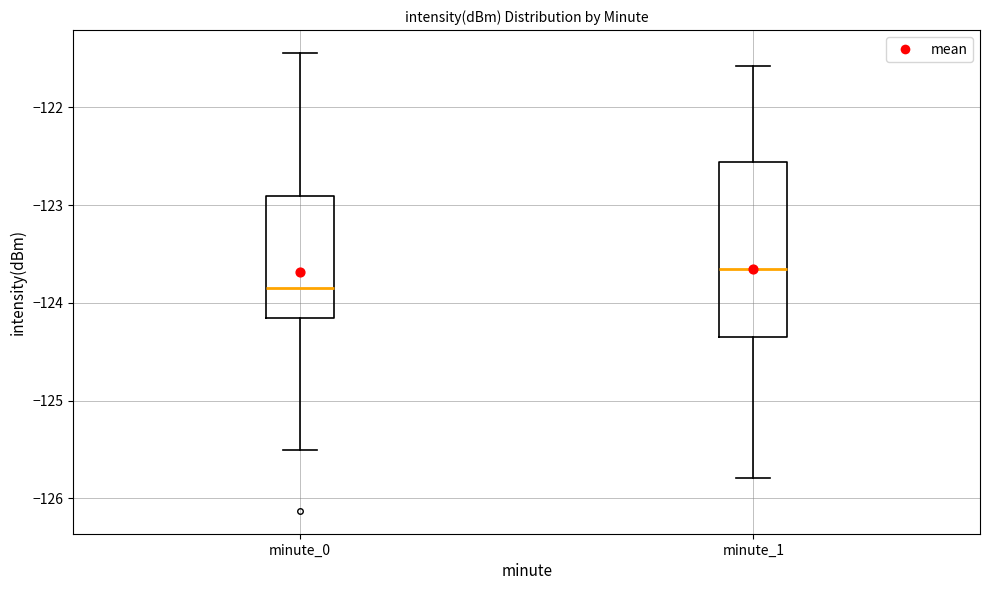

Comparing the boxes themselves (not the whiskers), which one is the tallest?

minute_1